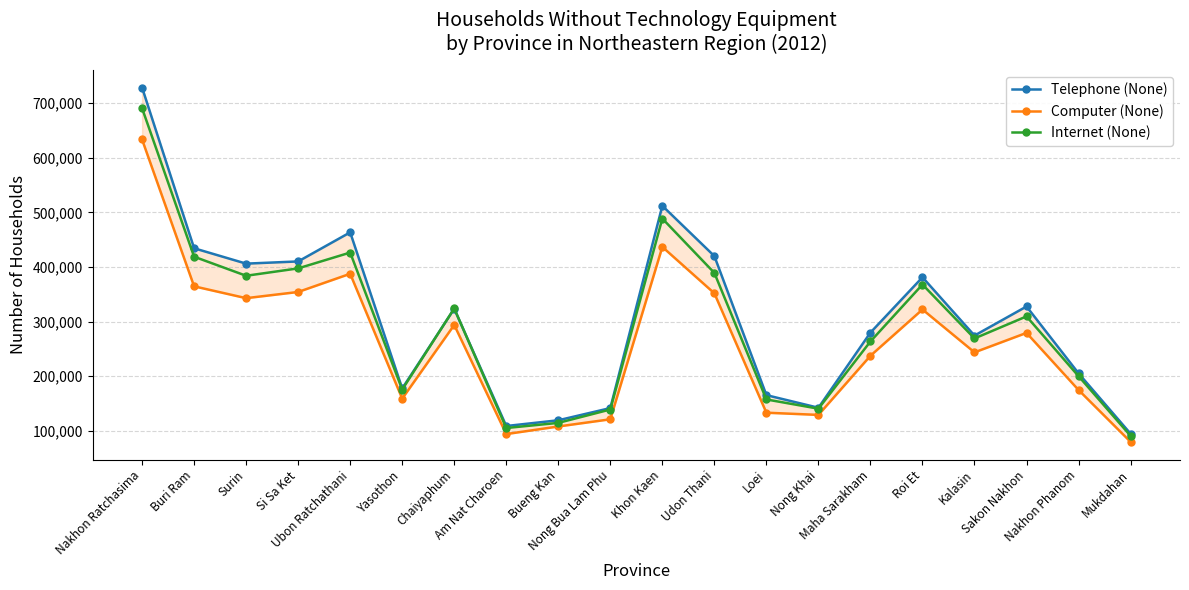

What is the average value of the Internet (None) series?

292709